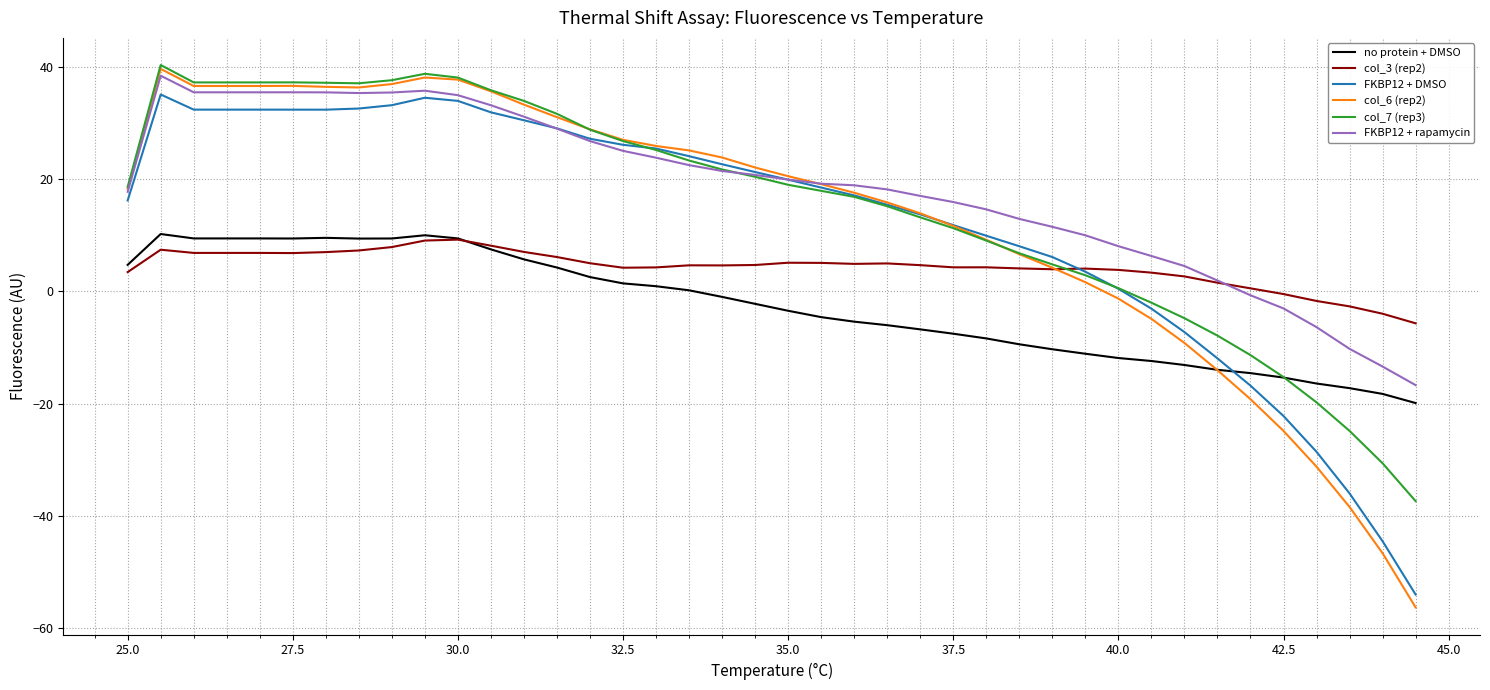

True or false: no protein + DMSO and FKBP12 + DMSO intersect in this chart.

True